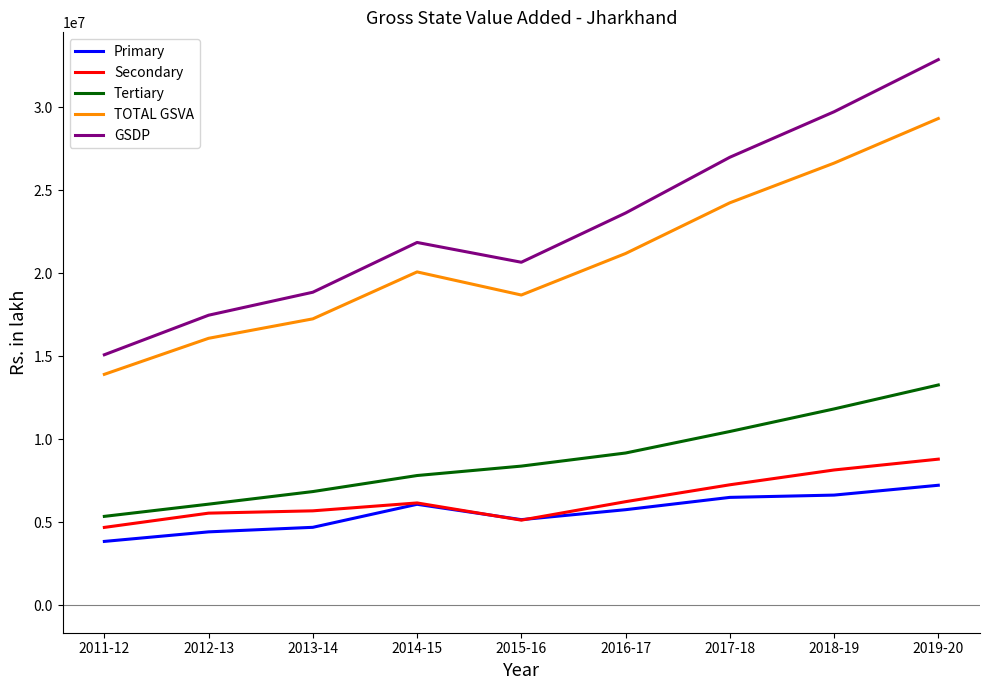

Which series has the widest spread of values?

GSDP